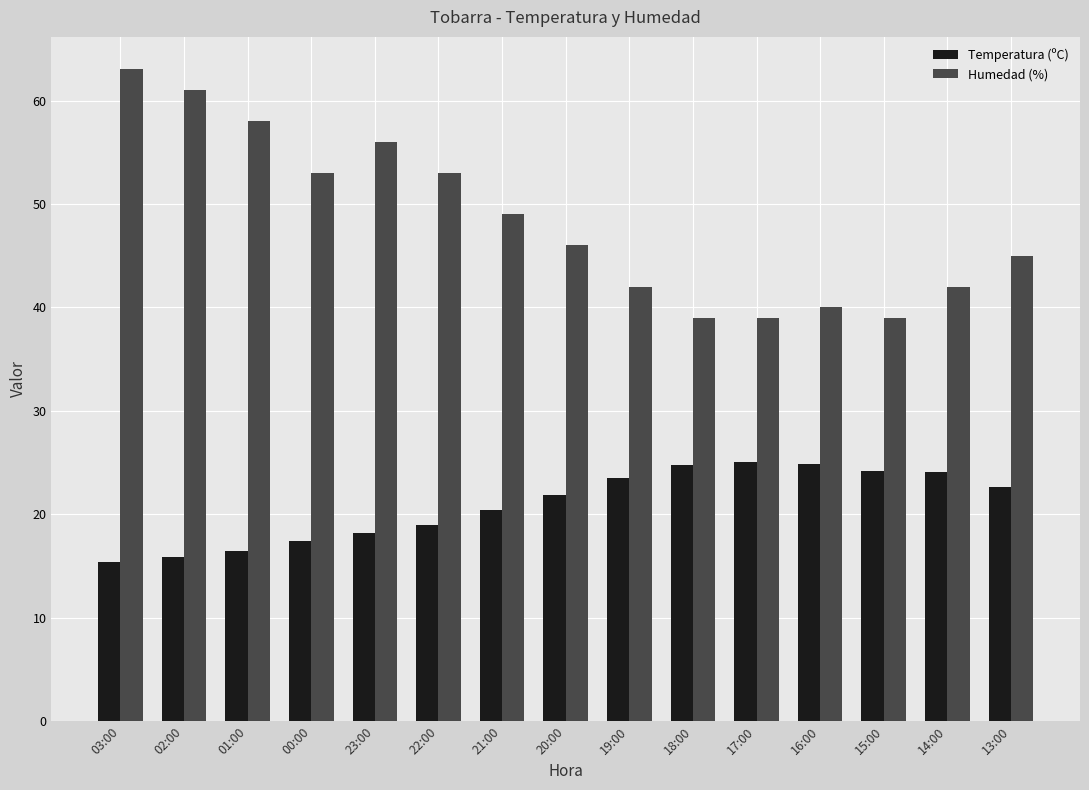

Does the chart contain stacked bars?

No